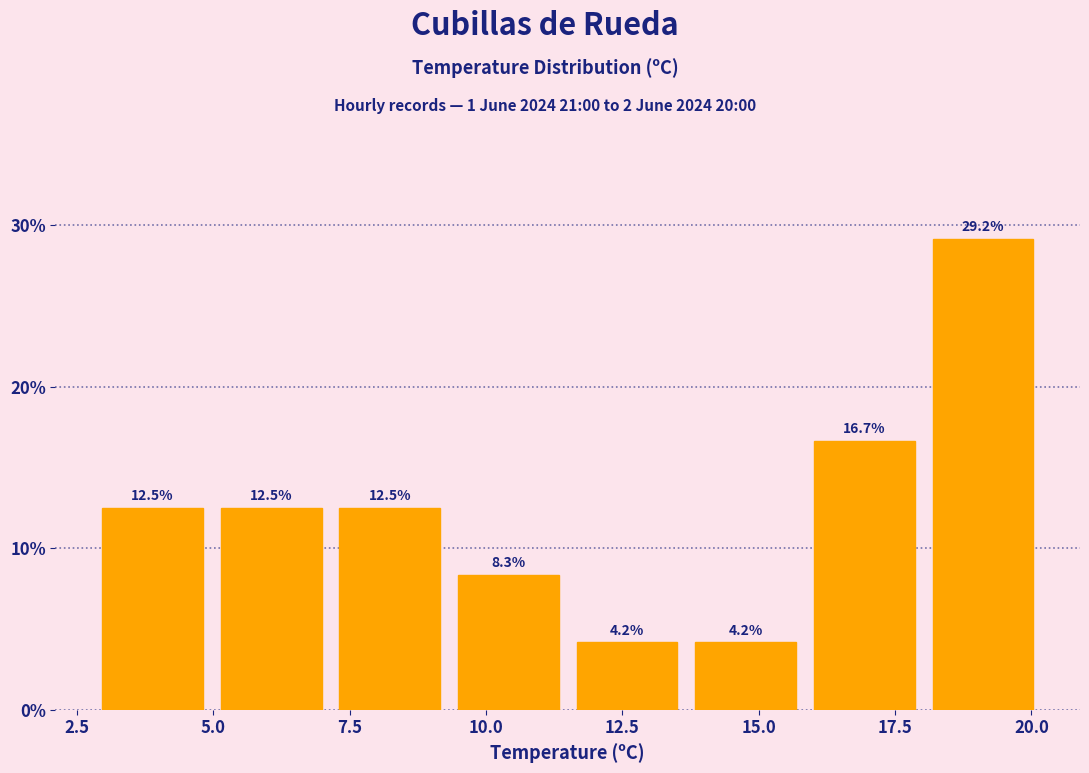

Reading left to right, list every bar in this chart as the range it spans on the x-axis followed by its height. The bar edges are not printed on the chart, so give them approximately, as read against the axis.

3.0 to 5.0: 12.5
5.0 to 7.0: 12.5
7.0 to 9.5: 12.5
9.5 to 11.5: 8.3
11.5 to 13.5: 4.2
13.5 to 16.0: 4.2
16.0 to 18.0: 16.7
18.0 to 20.0: 29.2